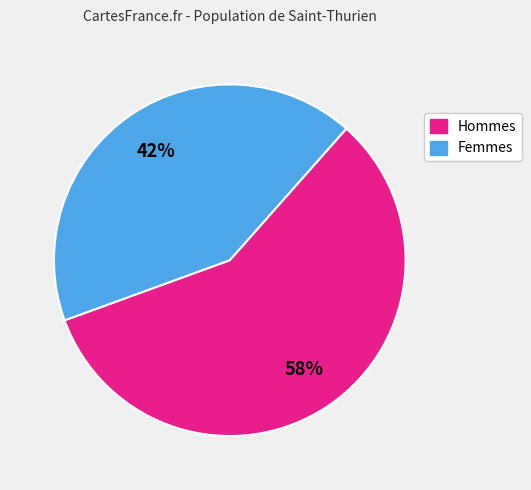

Is there a majority slice in this chart?

Yes